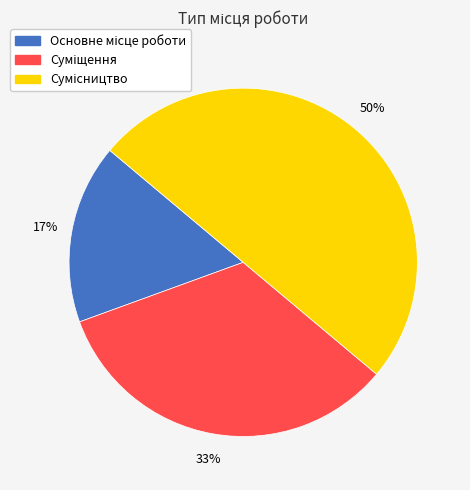

To the nearest percent, what is the average slice percentage?

33%